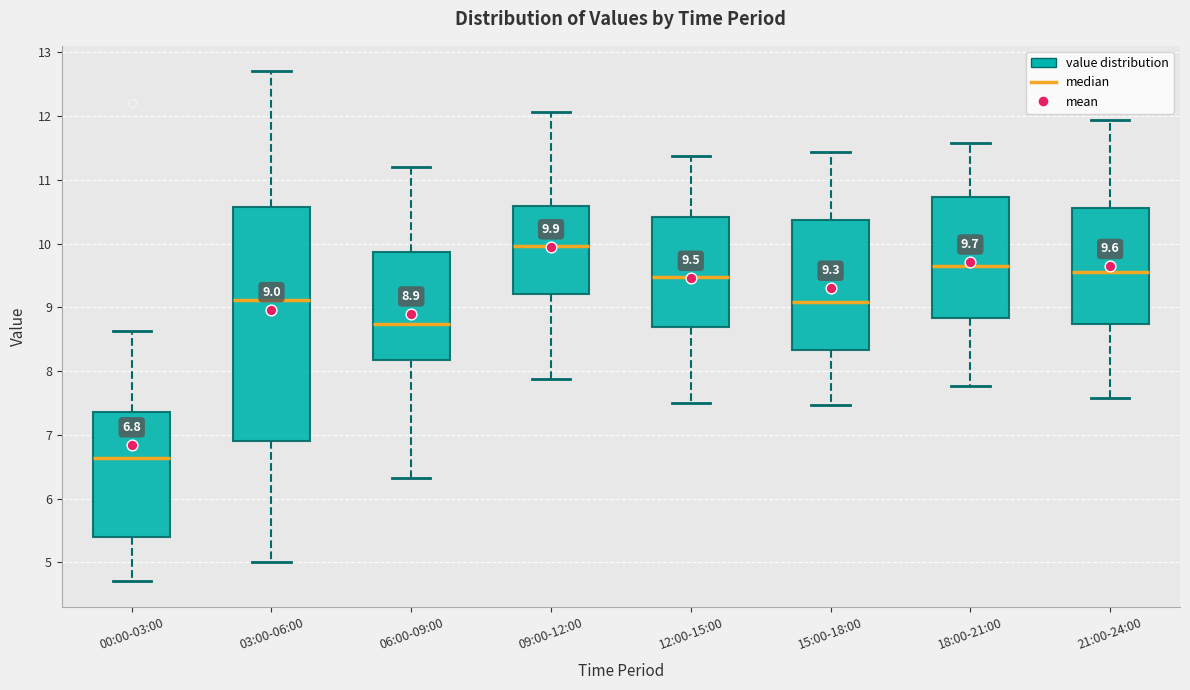

Comparing the boxes themselves (not the whiskers), which one is the tallest?

03:00-06:00